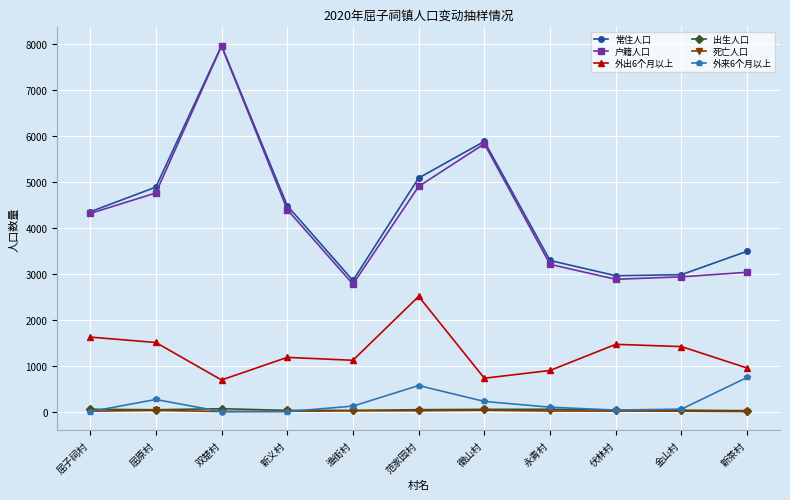

What are all the series names shown in the legend?

常住人口, 户籍人口, 外出6个月以上, 出生人口, 死亡人口, 外来6个月以上